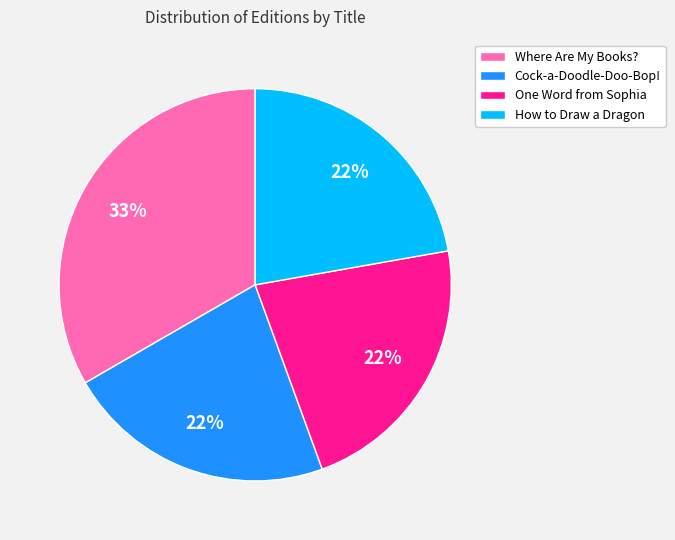

To the nearest percent, what is the average slice percentage?

25%